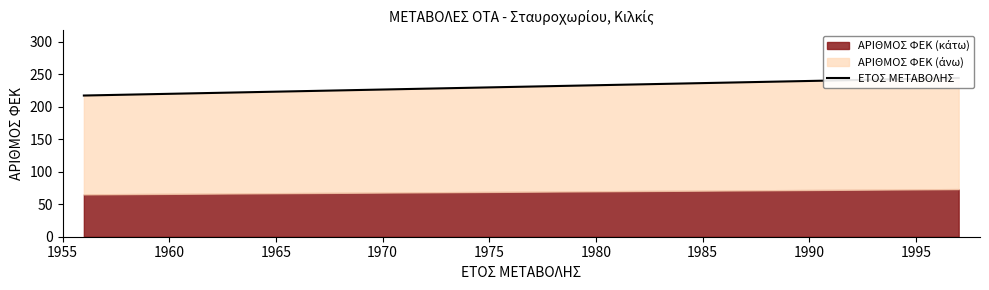

Reading right to left, what are all the values shown in this chart?

244	244	217